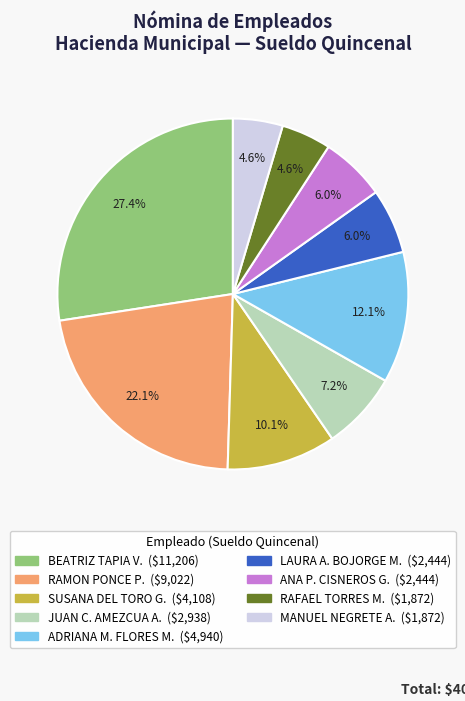

Does any single category account for the majority?

No